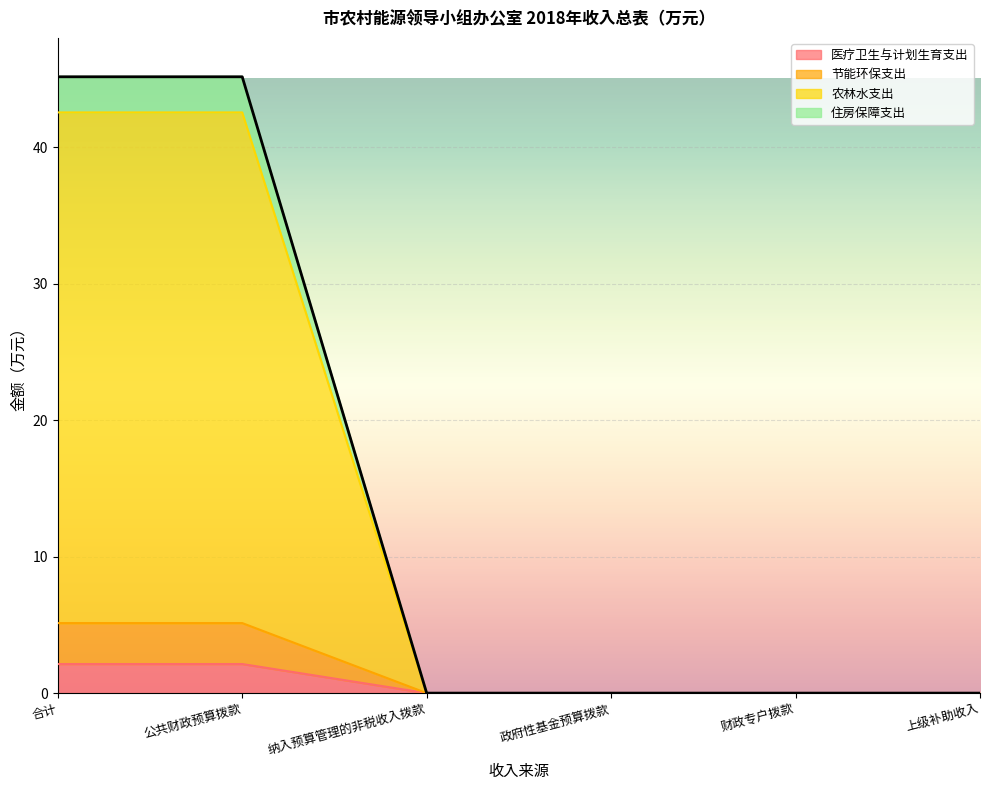

What is the maximum value for 医疗卫生与计划生育支出?

2.1